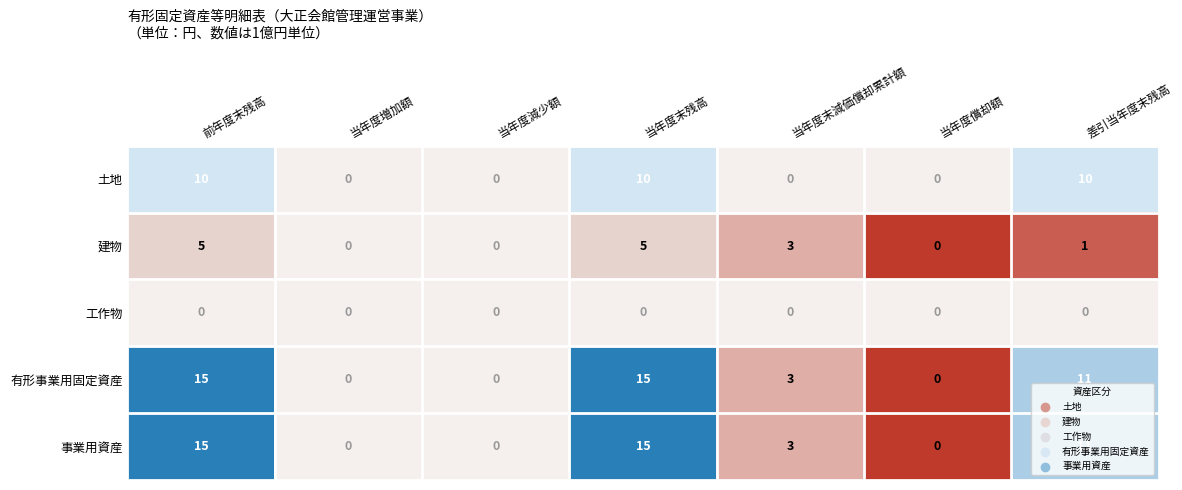

The value of 土地 at 差引当年度末残高 is 10. True or false?

True